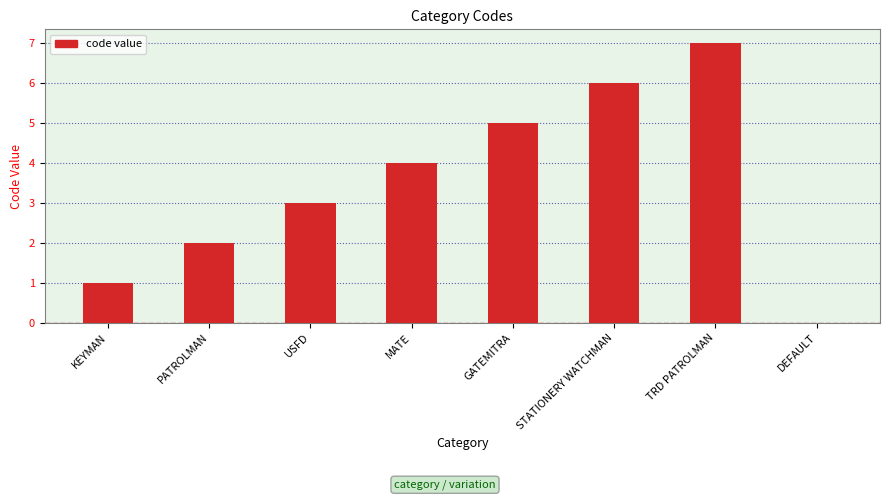

Which label corresponds to the largest value in the chart?

TRD PATROLMAN